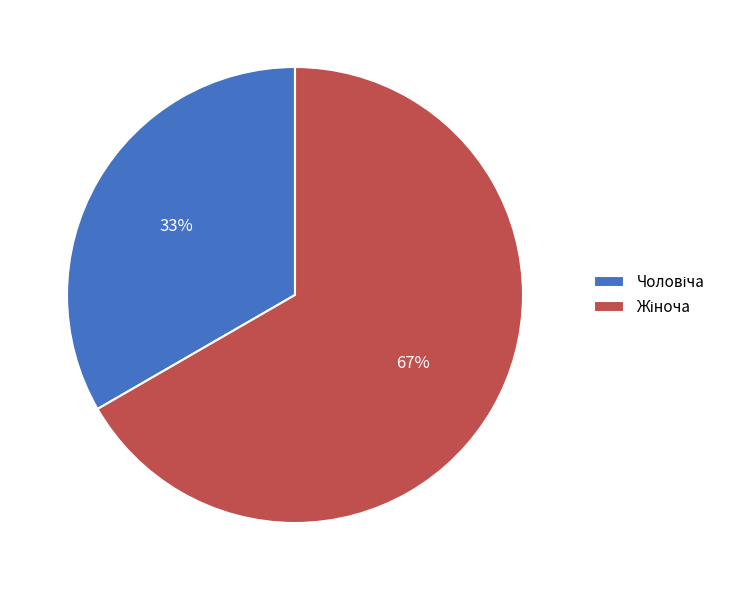

Is there any slice that represents more than half of the pie?

Yes